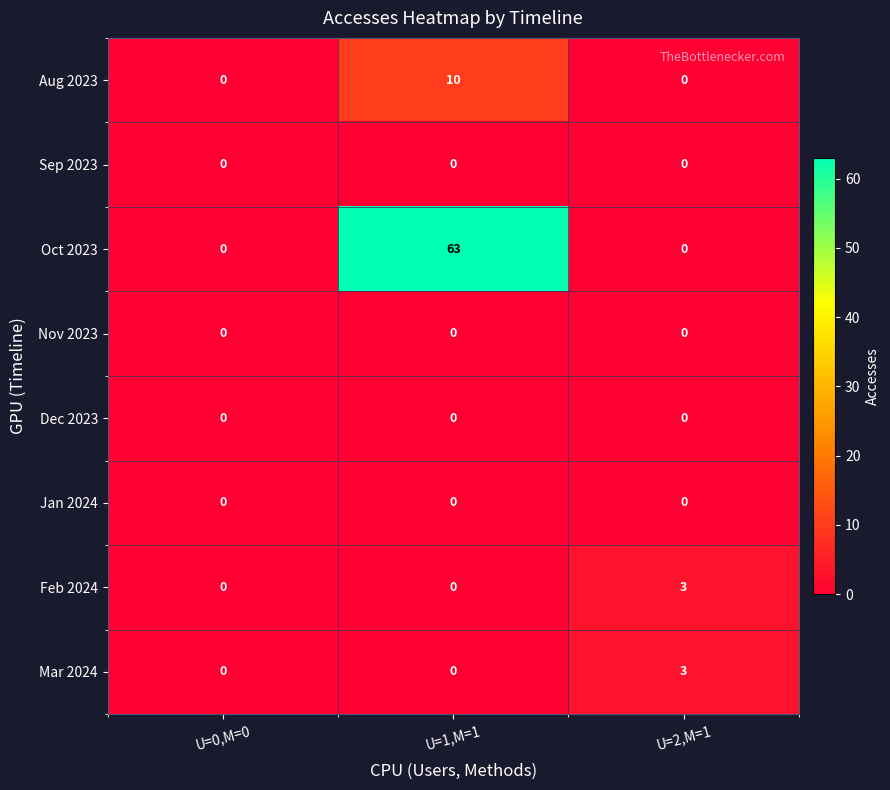

What is the highest value of the Feb 2024 series?

3